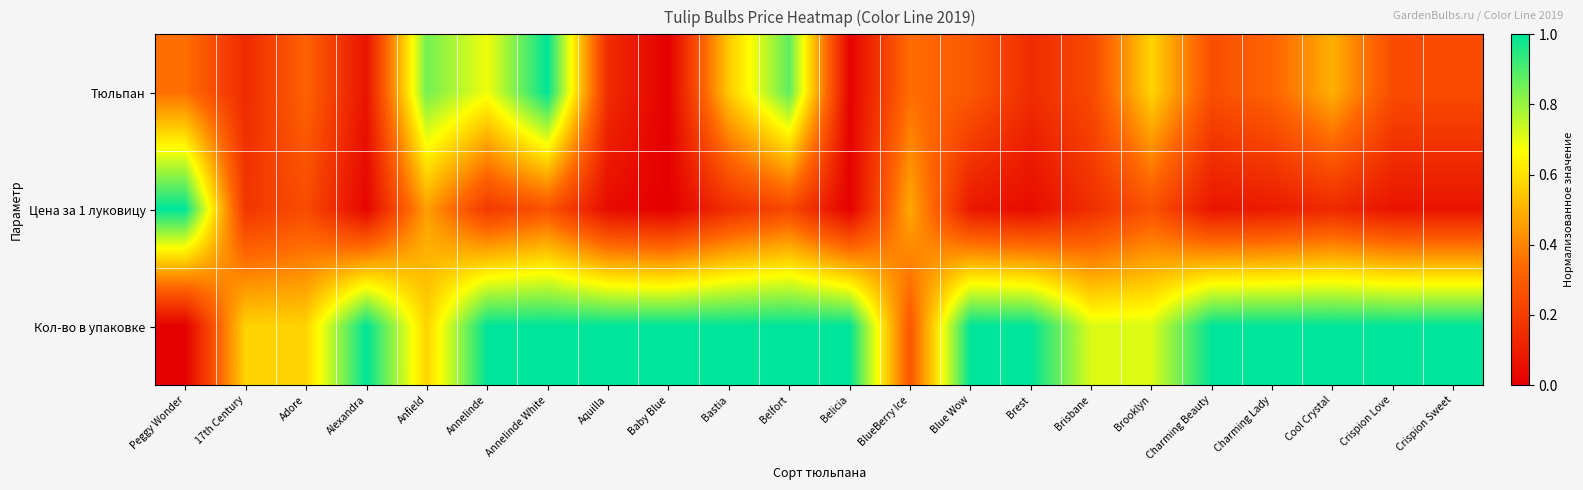

What is the greatest value displayed?

1.0